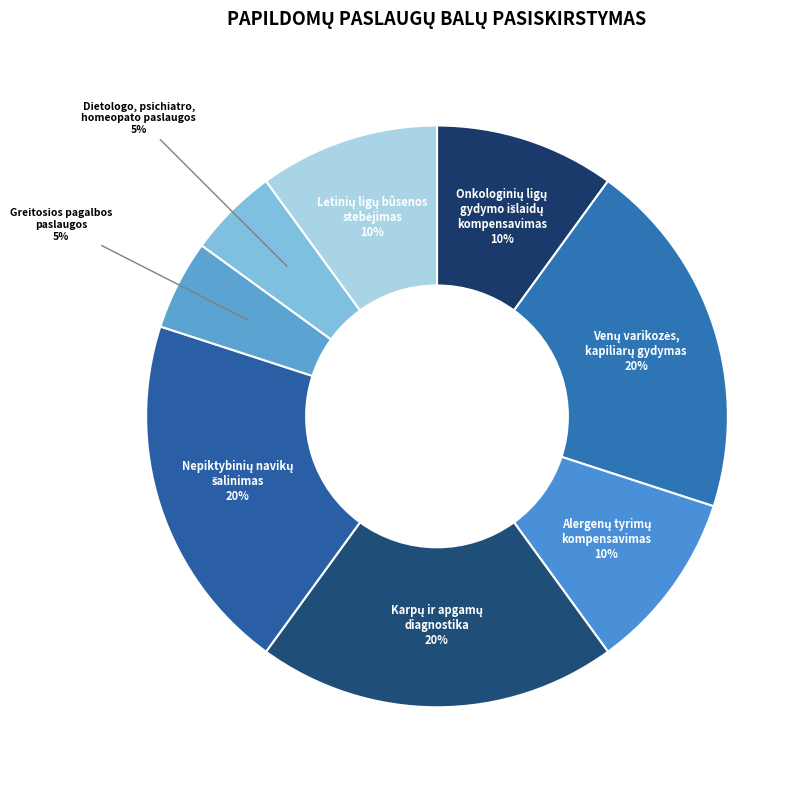

Count the number of slices in the pie.

8